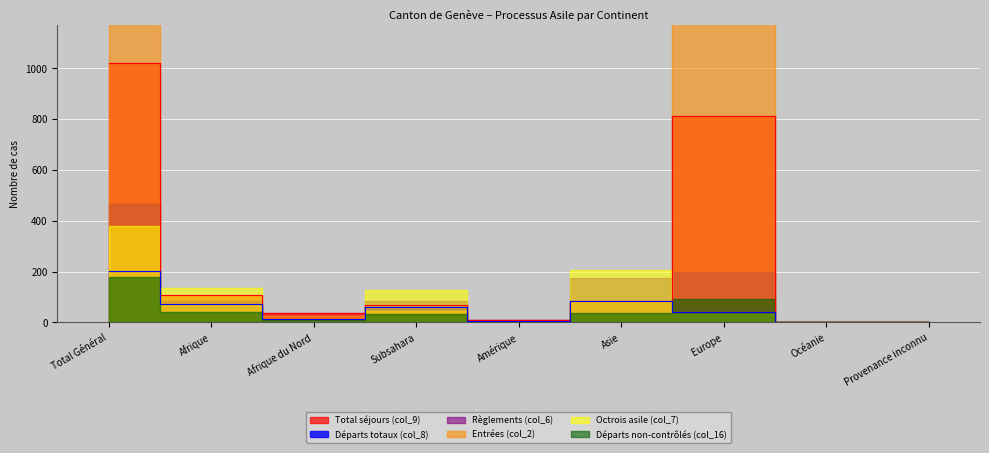

Where does the Octrois asile (col_7) series first go above 35?

Total Général